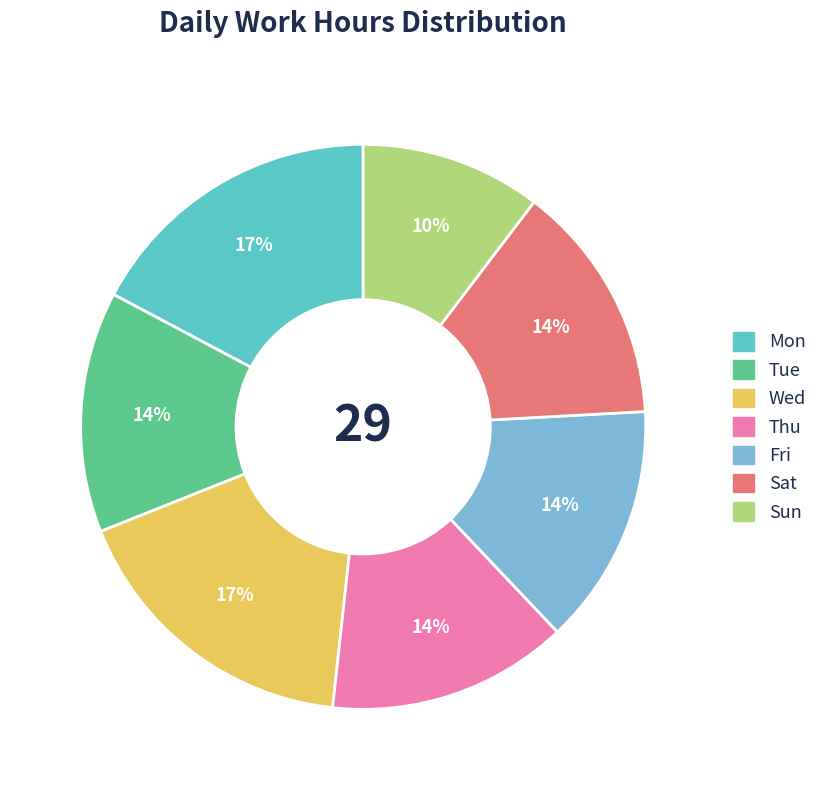

To the nearest percent, what percentage of the pie is Sat?

14%